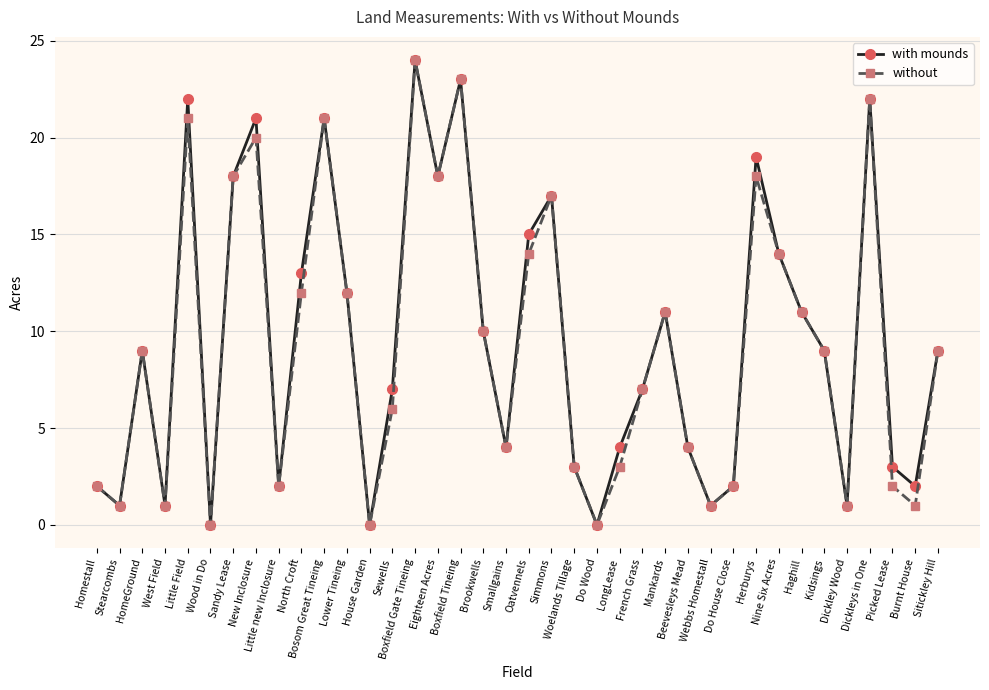

How many lines are shown in the chart?

2